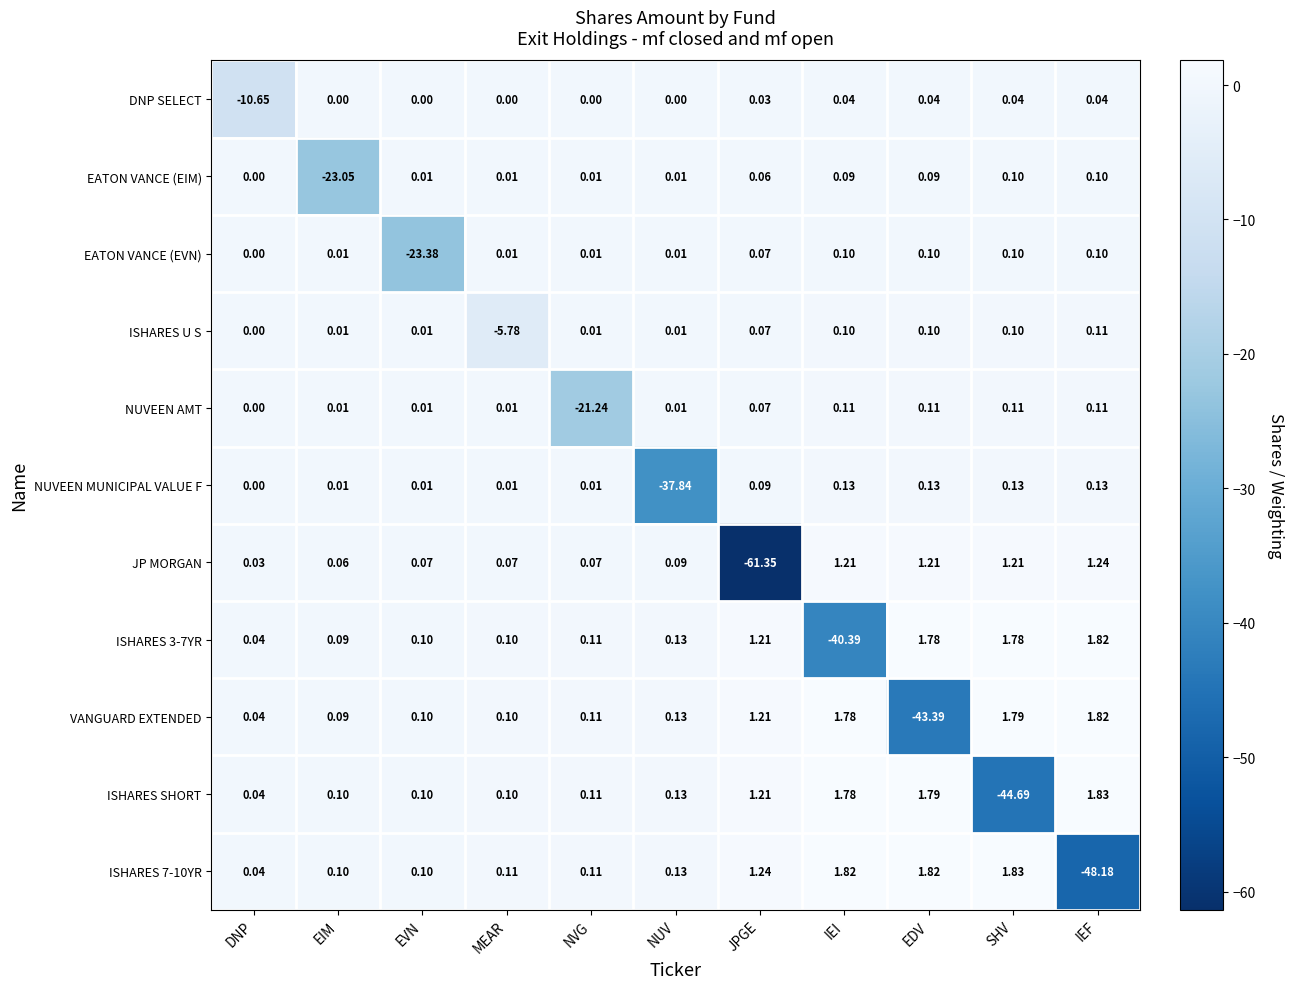

At which category is the sum across all series the highest?

MEAR